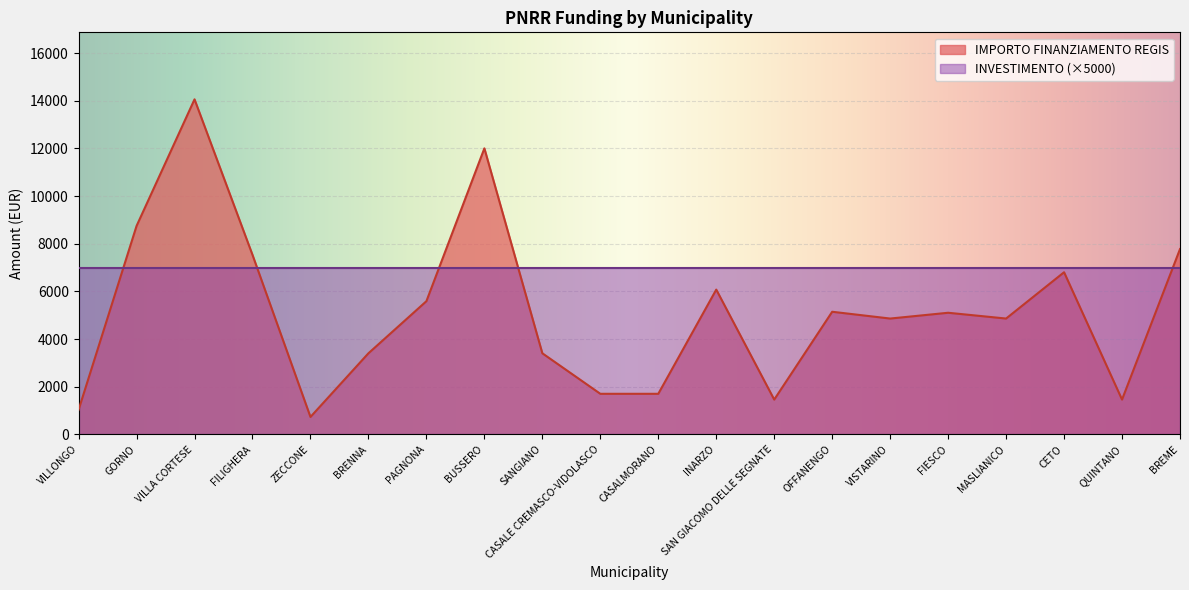

Where is the first local maximum?

VILLA CORTESE